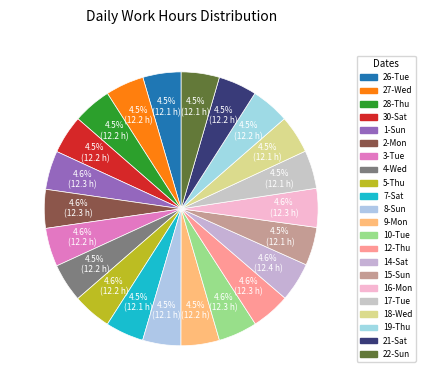

How many segments does this pie chart have?

22